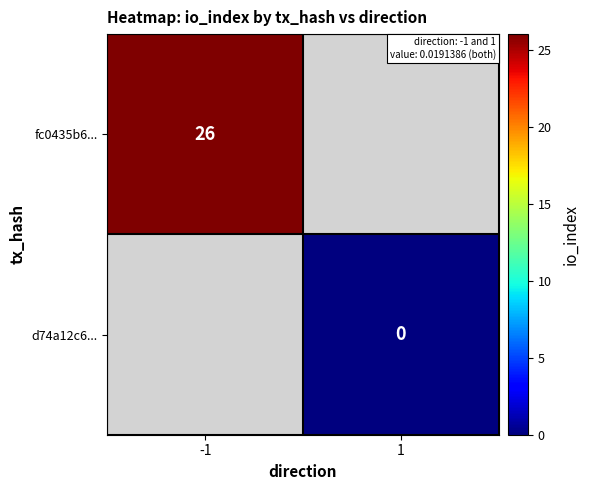

The value of fc0435b6... at -1 is 26. True or false?

True